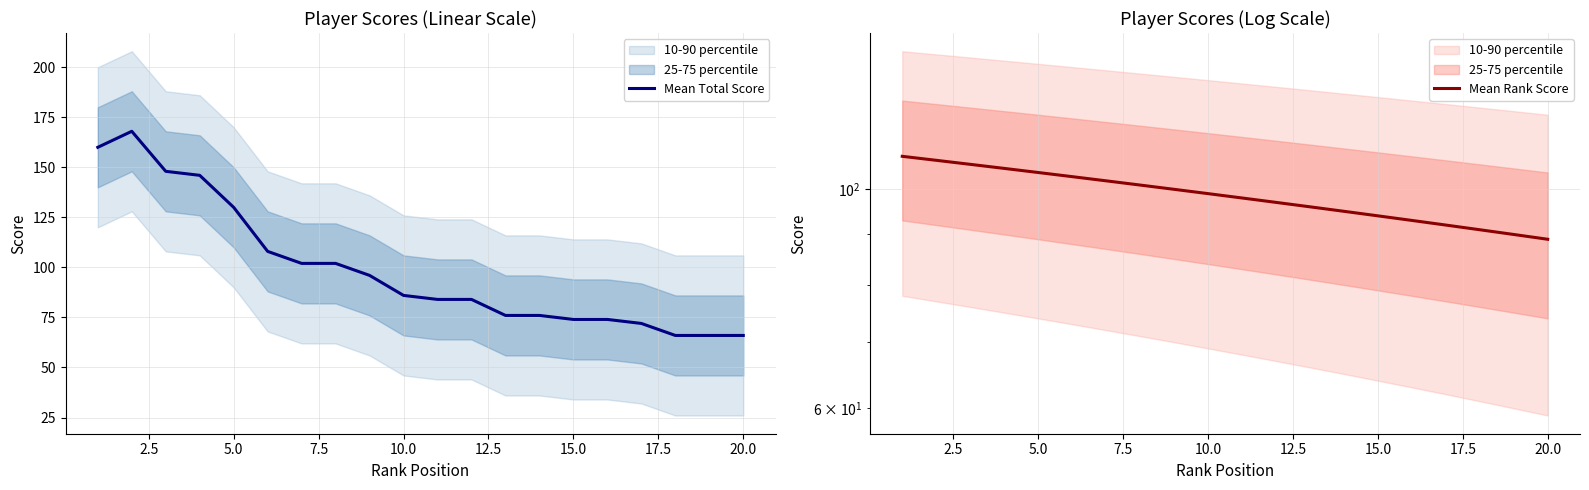

True or false: Mean Total Score has a value of 120 at 10.0.

False